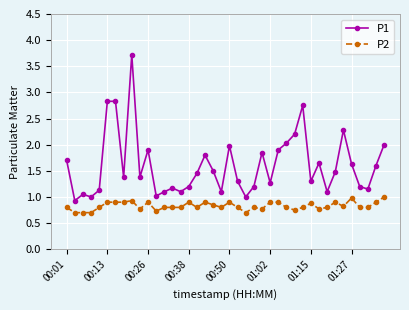

Which series has the largest range (max minus min)?

P1